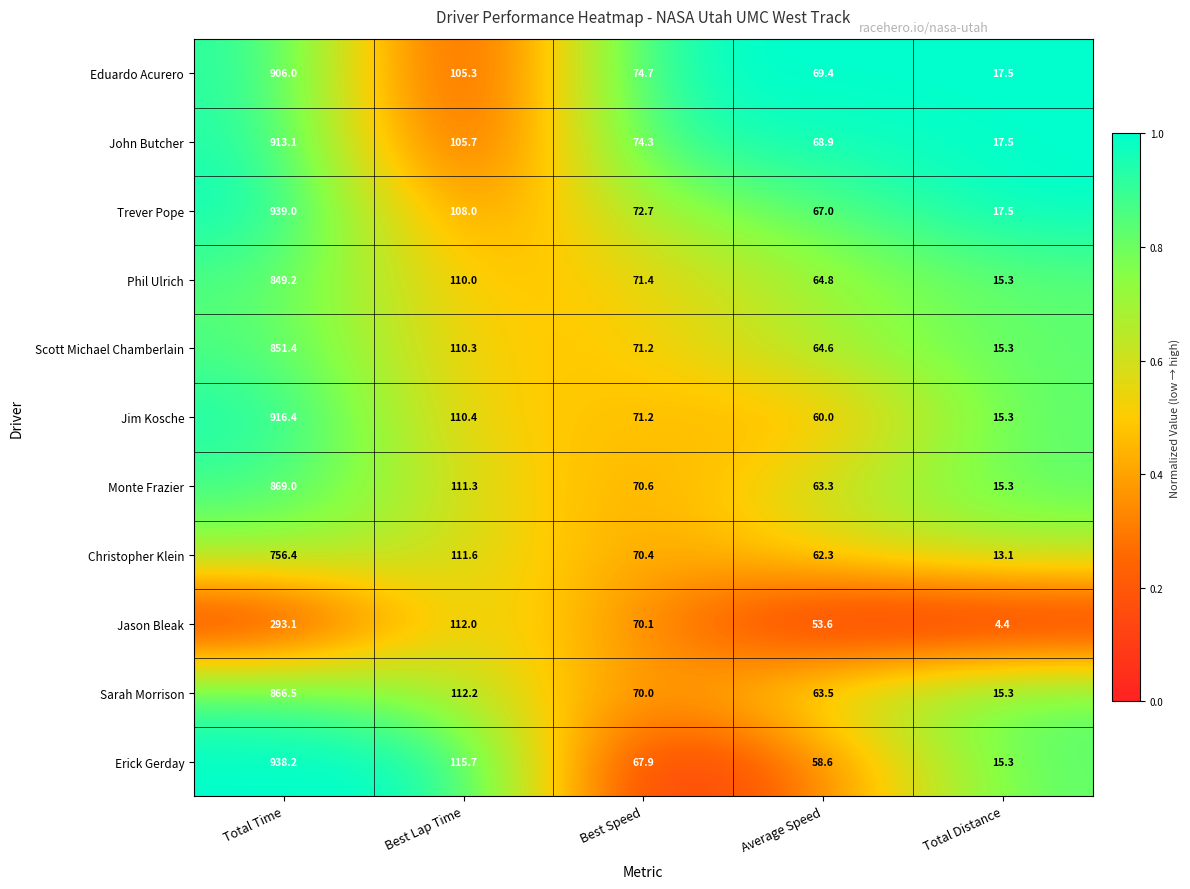

Which category has the highest value in the Monte Frazier series?

Total Time